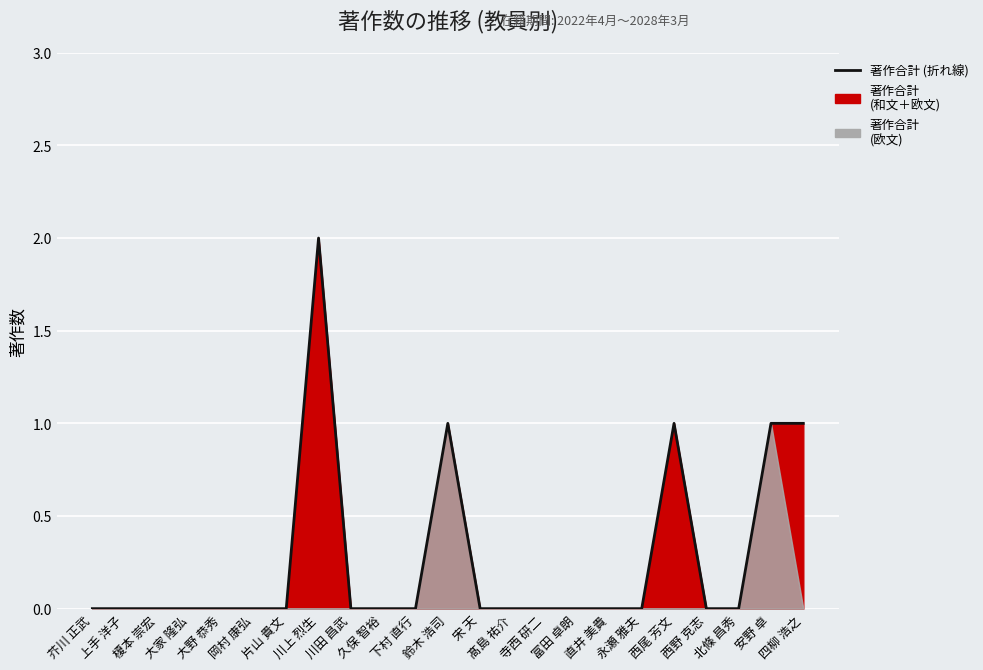

Is it true that the value at 川田 昌武 is 0?

True